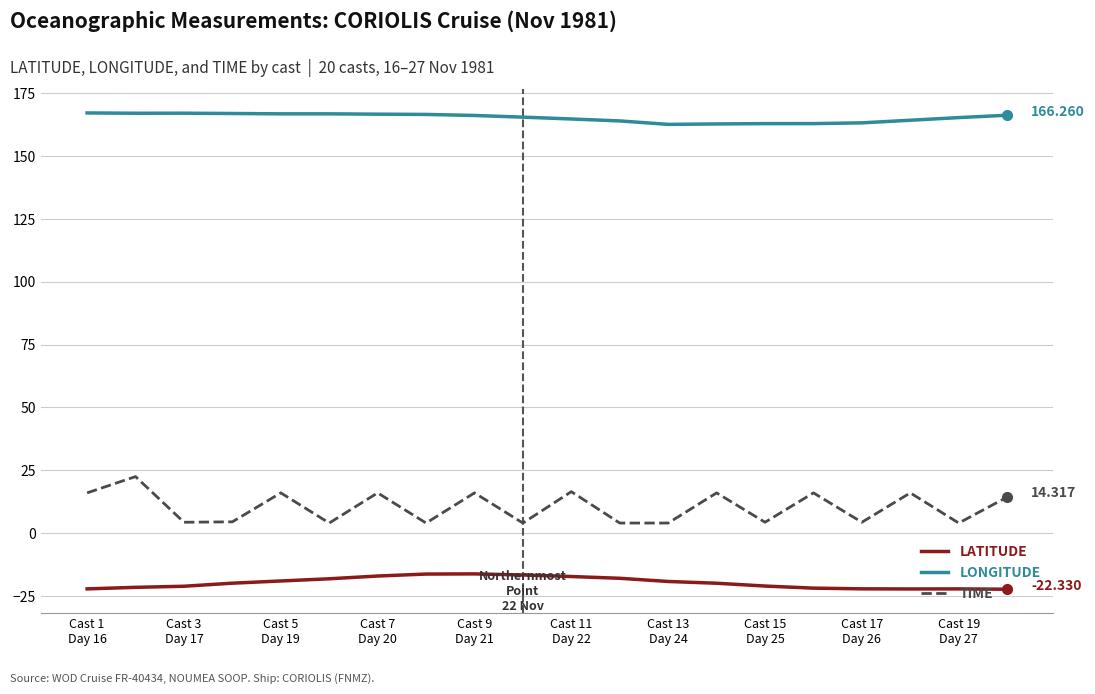

List the series in order of their peak value, lowest first.

LATITUDE, TIME, LONGITUDE